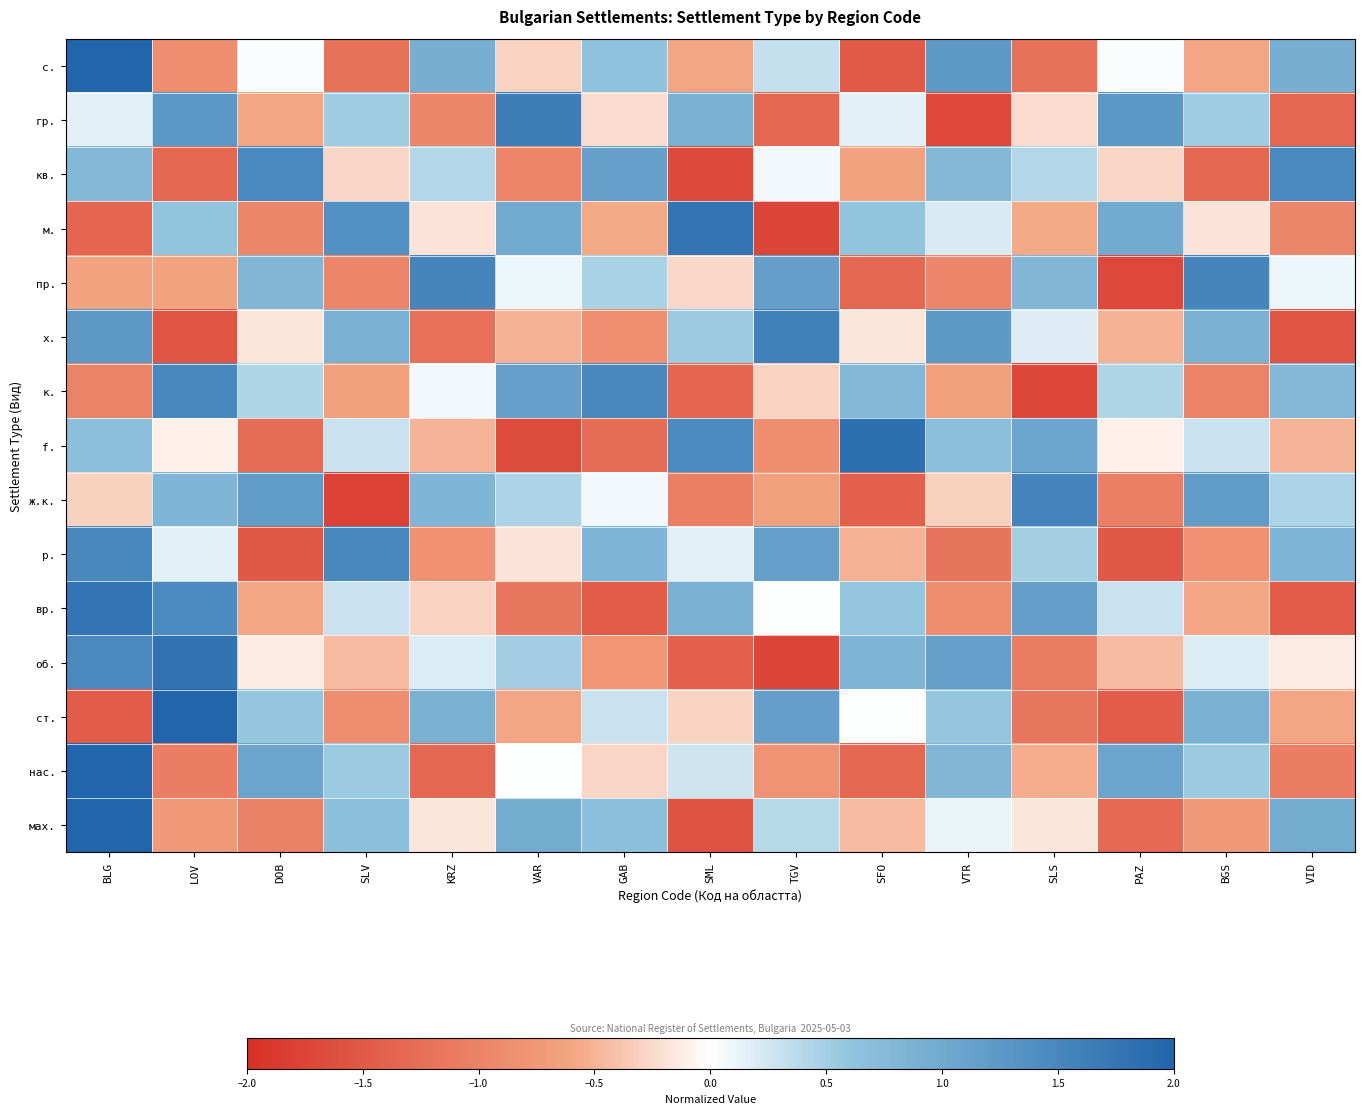

What is the spread (max minus min) of values at VAR?

3.3